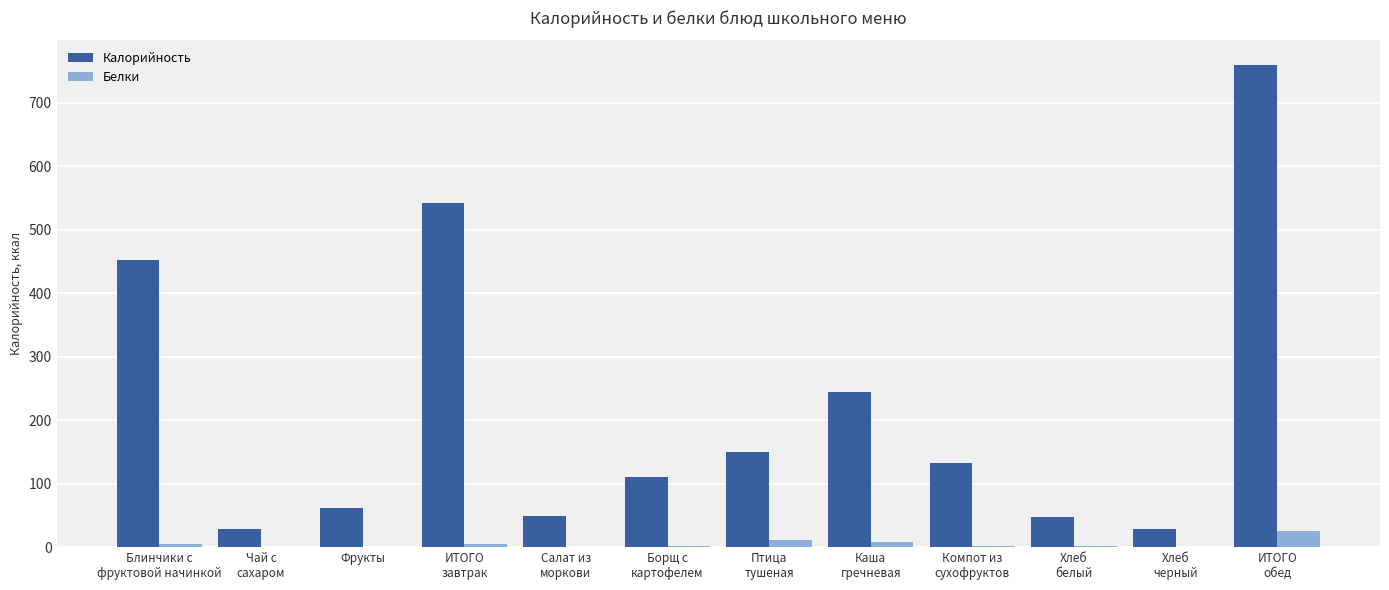

How many values in the Белки series exceed 2?

6